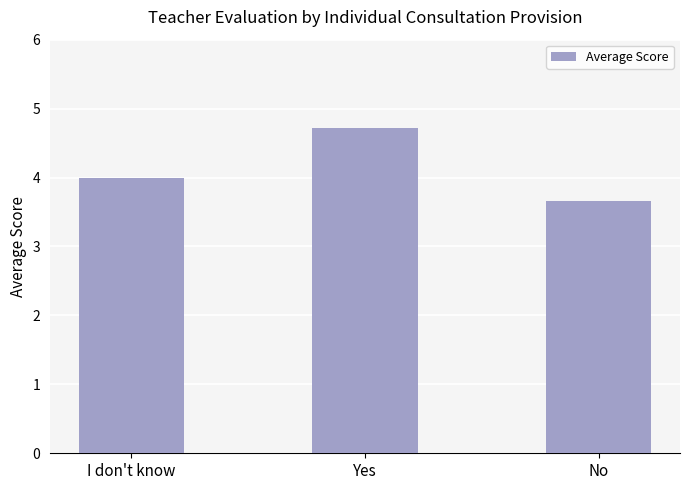

Which has a higher value, Yes or No?

Yes